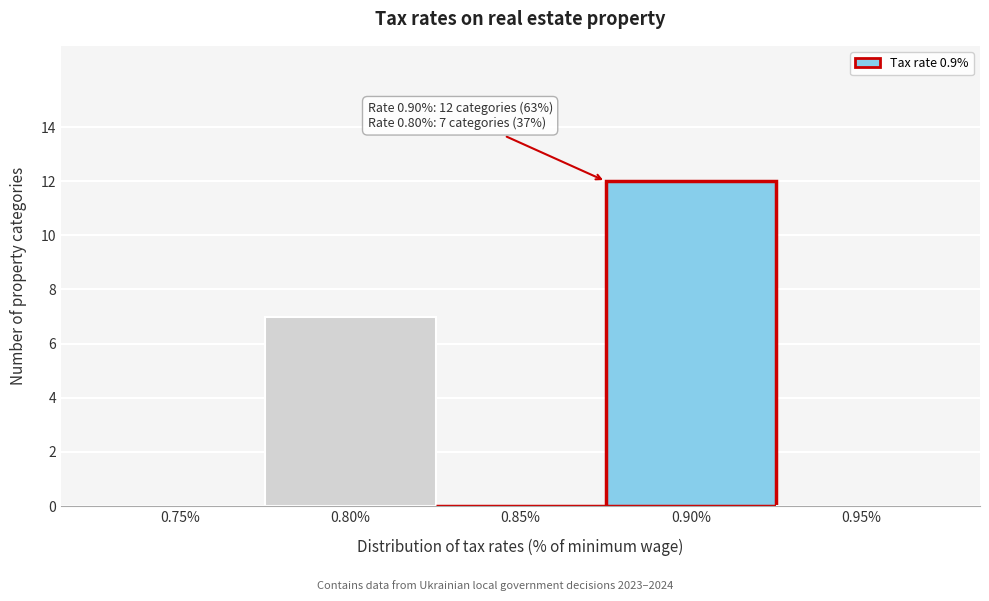

Reading left to right, transcribe all the data shown in this chart.

0.75%=0	0.80%=7	0.85%=0	0.90%=12	0.95%=0